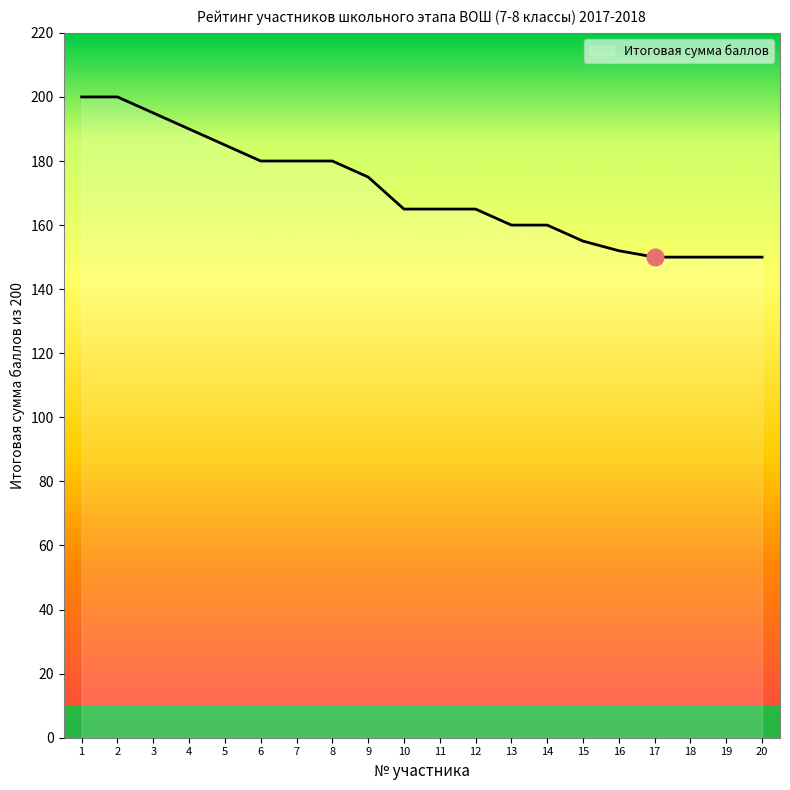

The chart shows a value of 58 at 8. True or false?

False